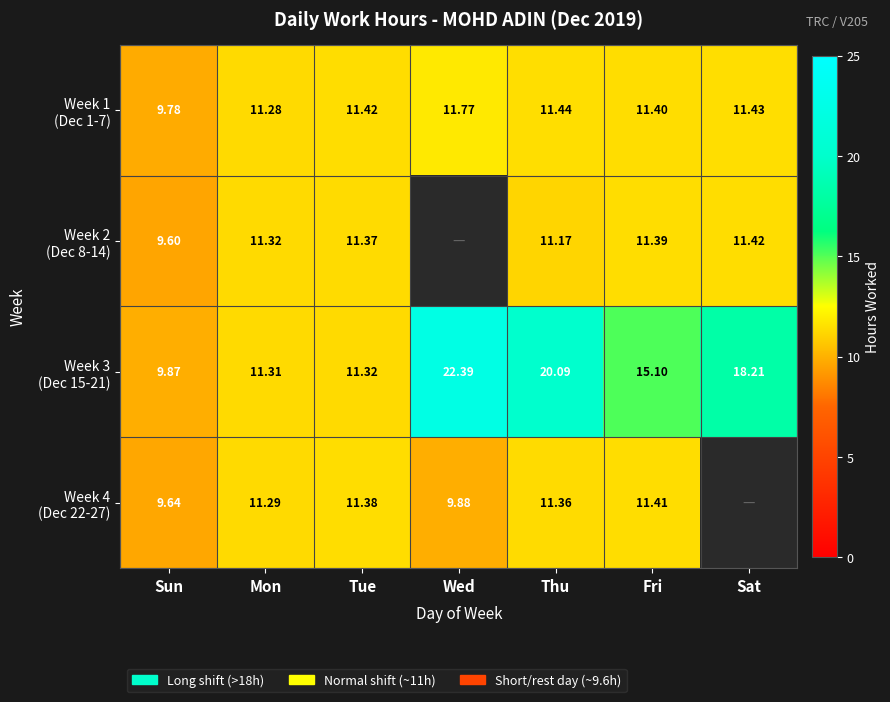

Where does the Week 3 (Dec 15-21) series first go above 15?

Wed